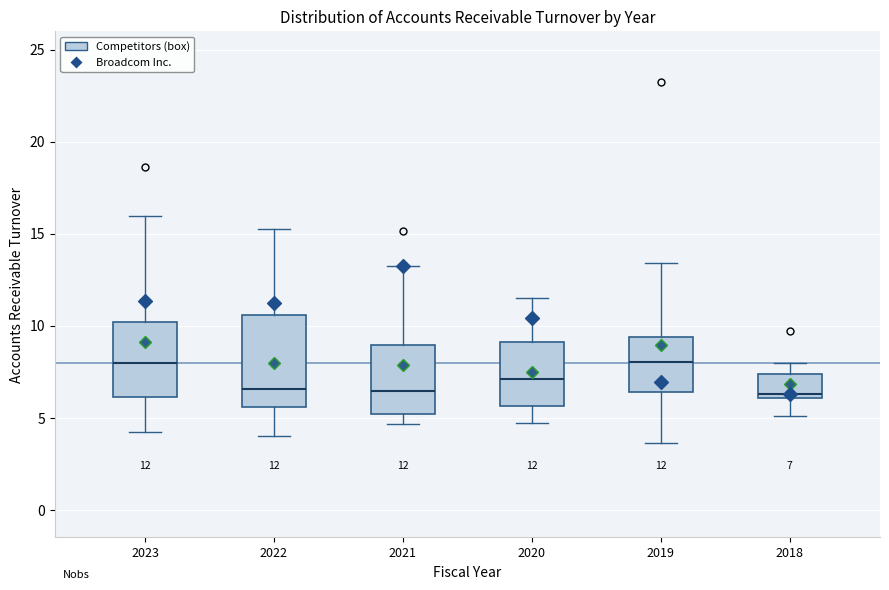

Comparing the boxes themselves (not the whiskers), which one is the tallest?

2022